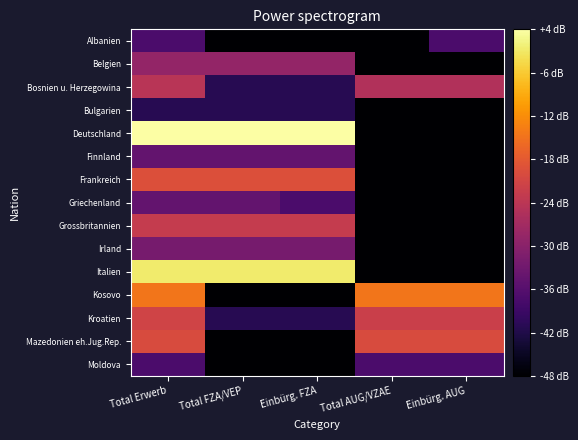

What is the maximum value shown in the chart?

4.9